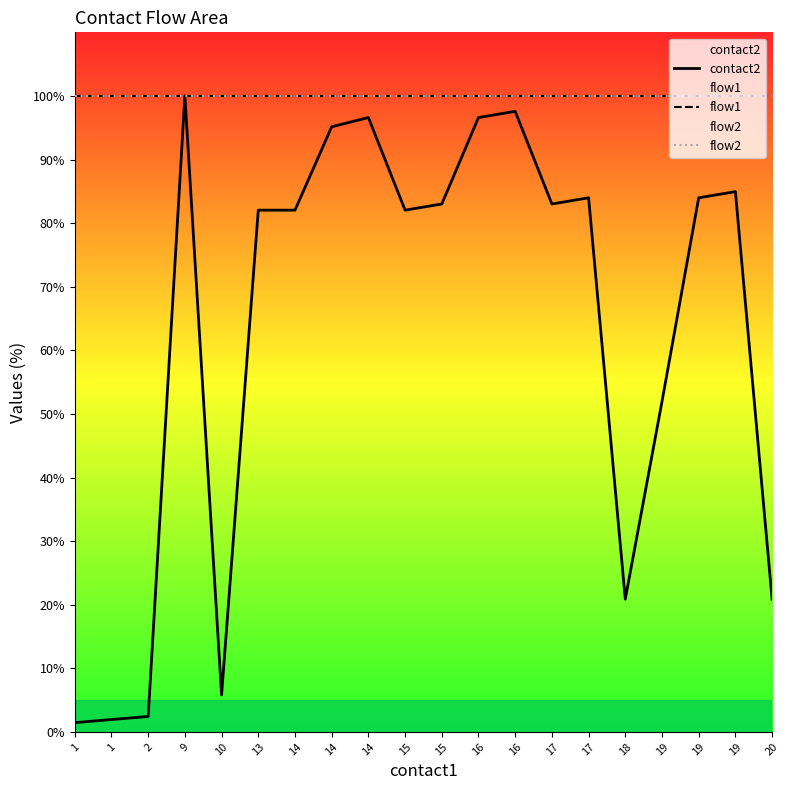

What is the average value of the flow1 series?

100.0